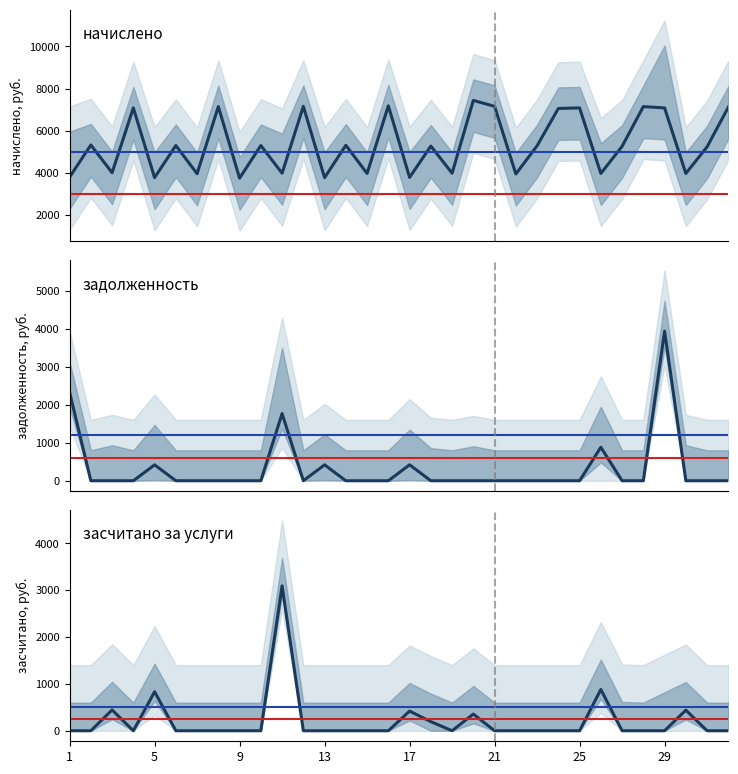

True or false: задолженность (col_1) has more than 2 interior local peaks.

True